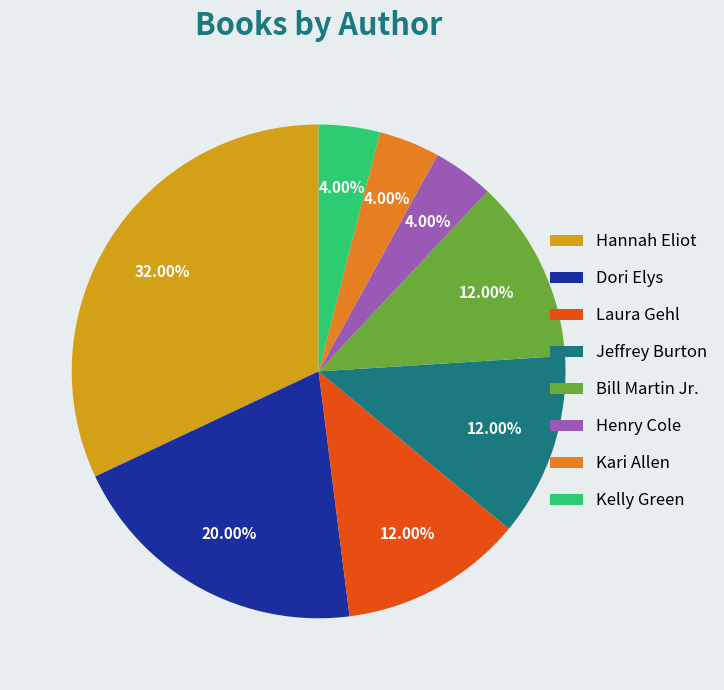

Combined, do Hannah Eliot and Henry Cole account for over 50%?

No